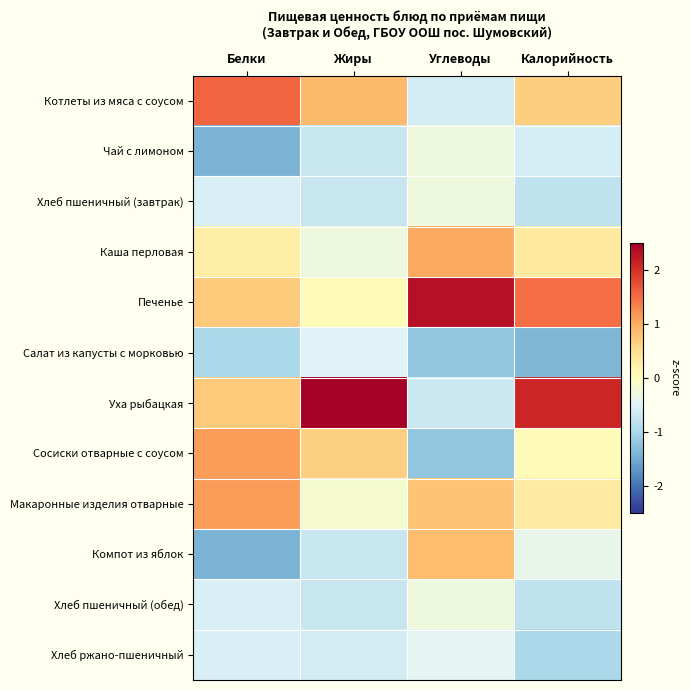

Reading left to right, list all the values displayed in this chart.

Котлеты из мяса с соусом: Белки=1.6	Жиры=0.9	Углеводы=-0.6	Калорийность=0.7
Чай с лимоном: Белки=-1.4	Жиры=-0.7	Углеводы=-0.3	Калорийность=-0.6
Хлеб пшеничный (завтрак): Белки=-0.6	Жиры=-0.7	Углеводы=-0.3	Калорийность=-0.8
Каша перловая: Белки=0.3	Жиры=-0.3	Углеводы=1.0	Калорийность=0.3
Печенье: Белки=0.7	Жиры=0.1	Углеводы=2.3	Калорийность=1.5
Салат из капусты с морковью: Белки=-1.0	Жиры=-0.5	Углеводы=-1.2	Калорийность=-1.4
Уха рыбацкая: Белки=0.7	Жиры=2.8	Углеводы=-0.7	Калорийность=2.1
Сосиски отварные с соусом: Белки=1.1	Жиры=0.6	Углеводы=-1.2	Калорийность=0.1
Макаронные изделия отварные: Белки=1.1	Жиры=-0.2	Углеводы=0.8	Калорийность=0.3
Компот из яблок: Белки=-1.4	Жиры=-0.7	Углеводы=0.9	Калорийность=-0.4
Хлеб пшеничный (обед): Белки=-0.6	Жиры=-0.7	Углеводы=-0.3	Калорийность=-0.8
Хлеб ржано-пшеничный: Белки=-0.6	Жиры=-0.6	Углеводы=-0.4	Калорийность=-1.0